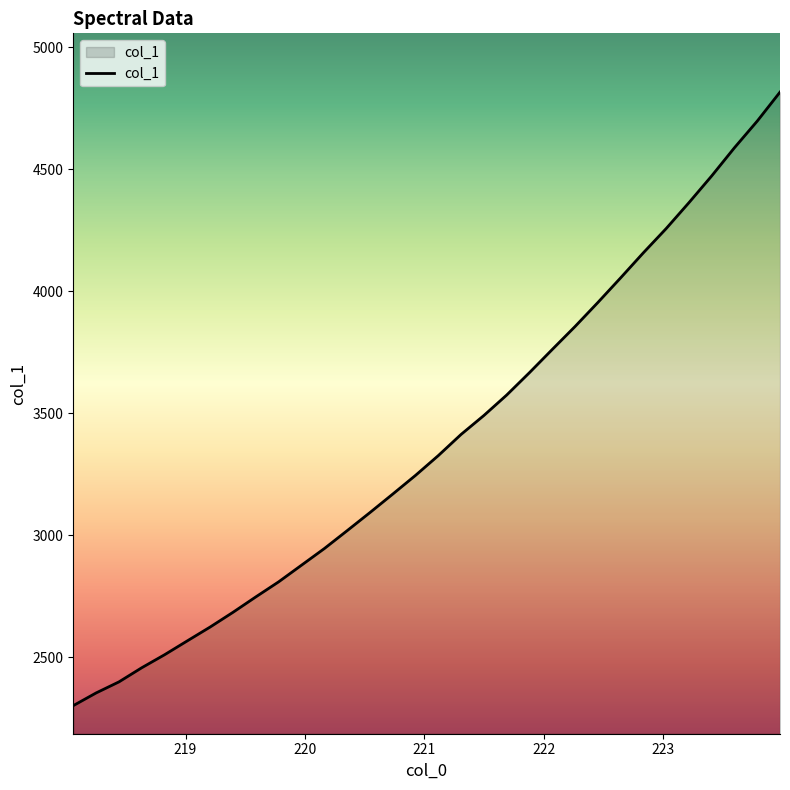

How many distinct data groups are displayed?

1